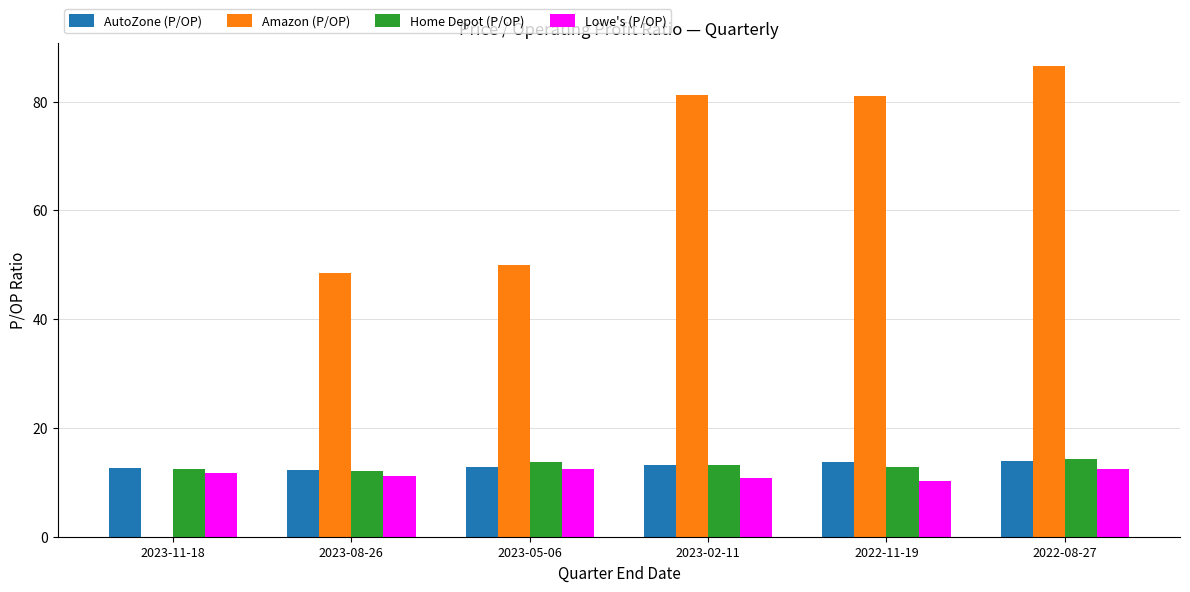

What is the sum of the AutoZone (P/OP) values at 2022-11-19 and 2023-08-26?

26.1